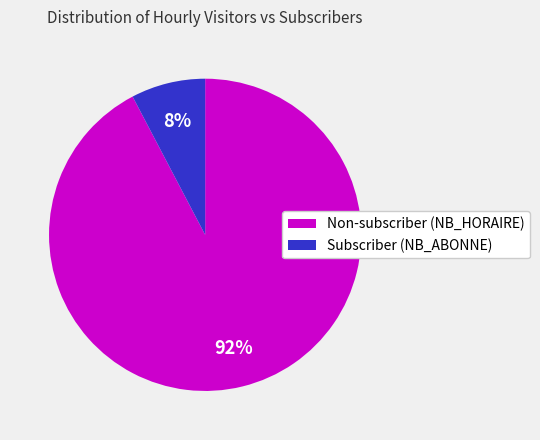

Which category has the biggest portion of the pie?

Non-subscriber (NB_HORAIRE)